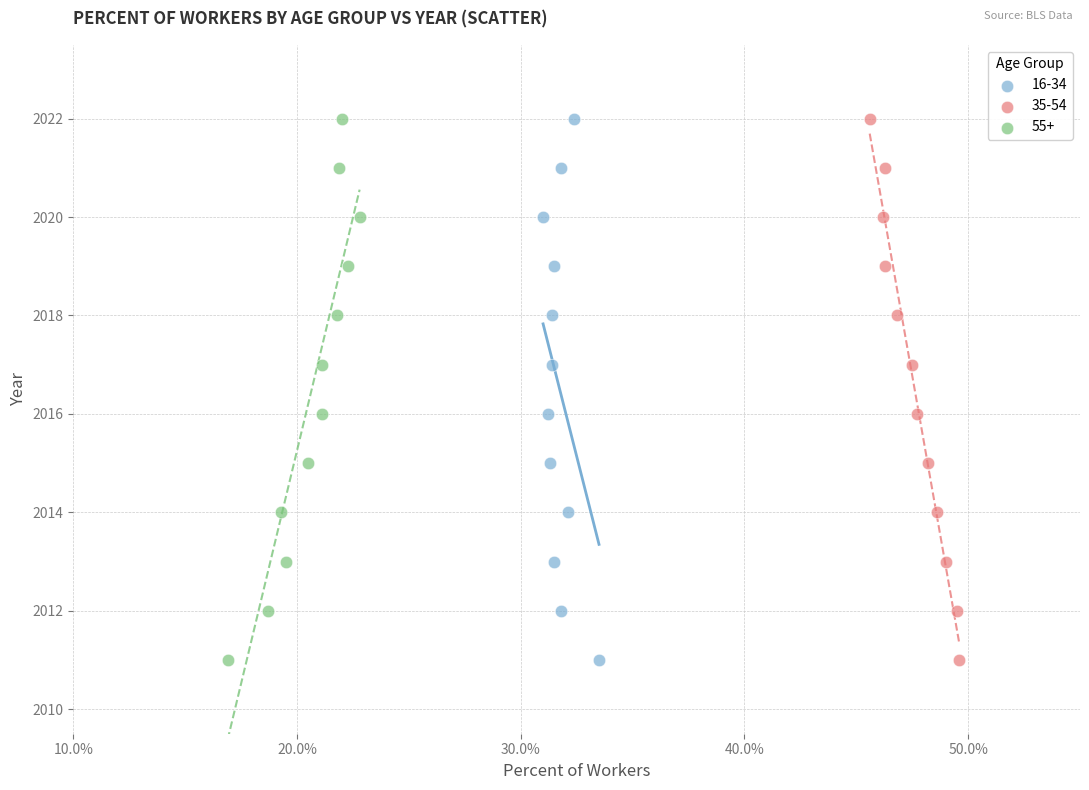

What are all the series names shown in the legend?

16-34, 35-54, 55+